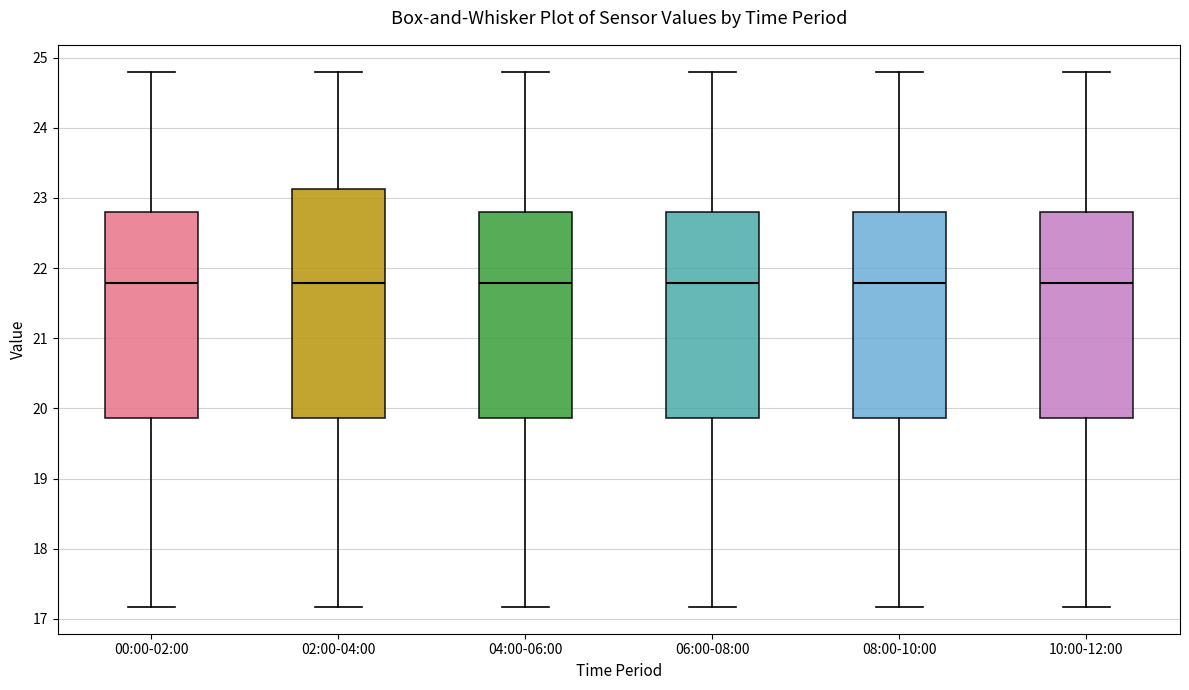

Reading left to right, transcribe this box plot: for each box, give where its median line is, the range the box spans, and where its two whiskers end, as read against the y-axis. The values are not printed on the chart, so give them approximately, as read against the axis.

00:00-02:00: median 21.8, box 19.9 to 22.8, whiskers 17.2 to 24.8
02:00-04:00: median 21.8, box 19.9 to 23.1, whiskers 17.2 to 24.8
04:00-06:00: median 21.8, box 19.9 to 22.8, whiskers 17.2 to 24.8
06:00-08:00: median 21.8, box 19.9 to 22.8, whiskers 17.2 to 24.8
08:00-10:00: median 21.8, box 19.9 to 22.8, whiskers 17.2 to 24.8
10:00-12:00: median 21.8, box 19.9 to 22.8, whiskers 17.2 to 24.8